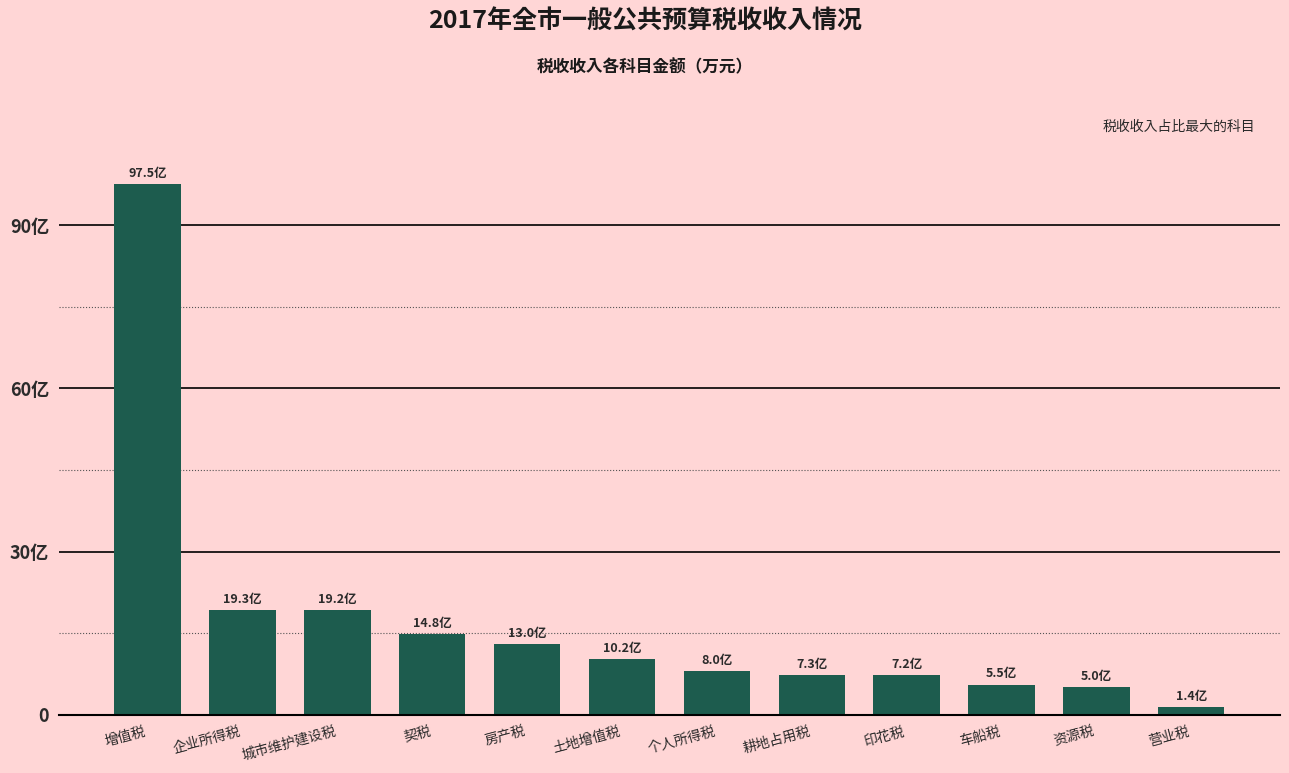

What is the value of the 11th bar from the left?

49876.8